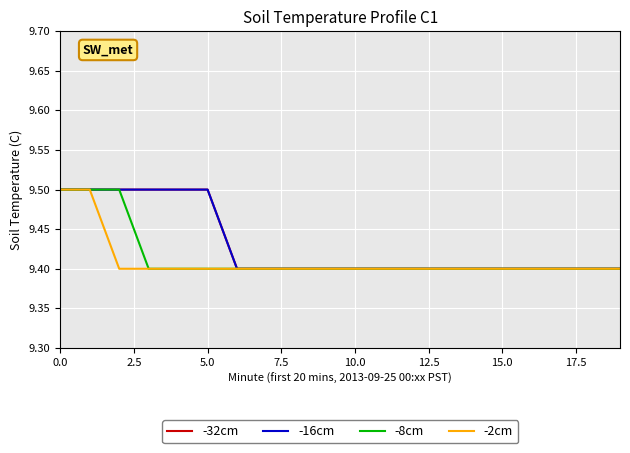

Does the chart have visible grid lines?

Yes